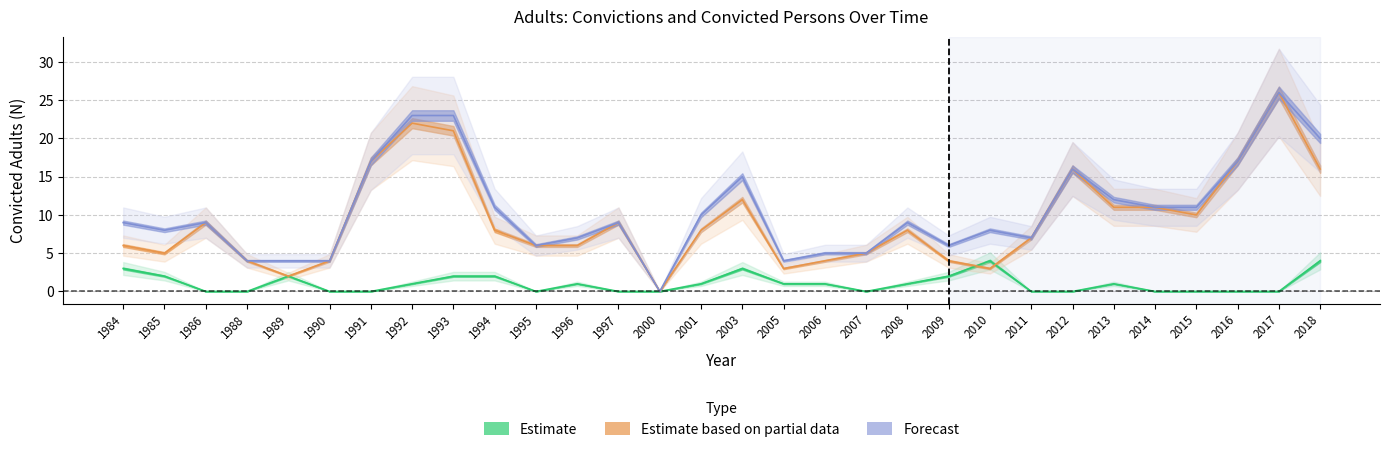

True or false: Swiss and Total foreigners cross at least once.

True